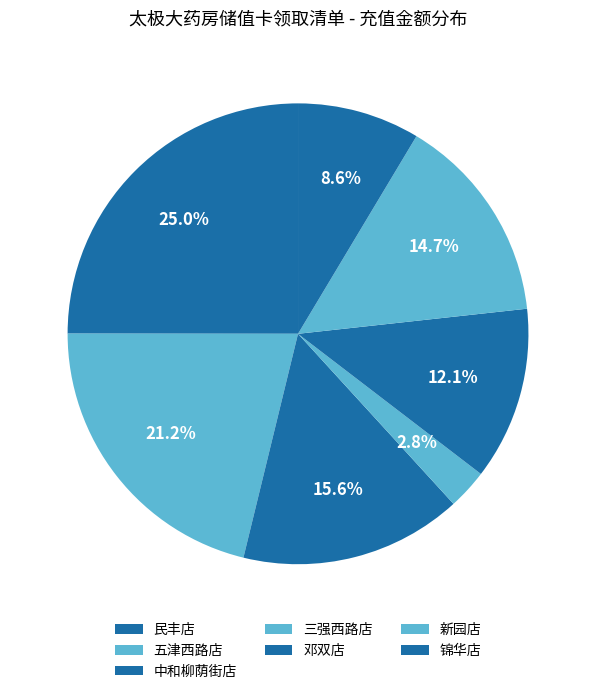

Count the number of slices in the pie.

7